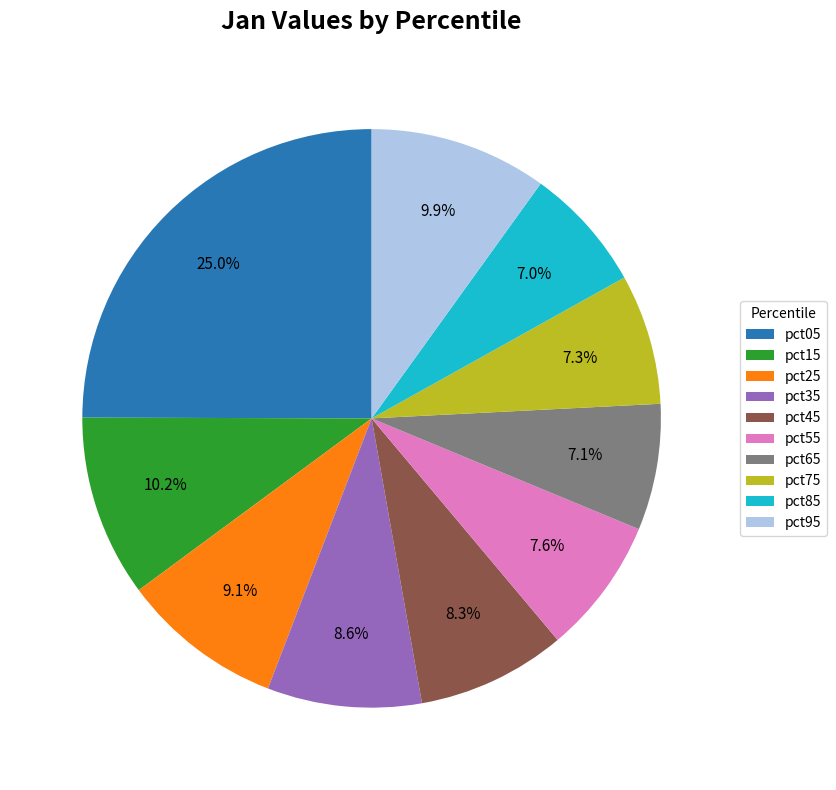

True or false: pct75 accounts for 1% of the total.

False